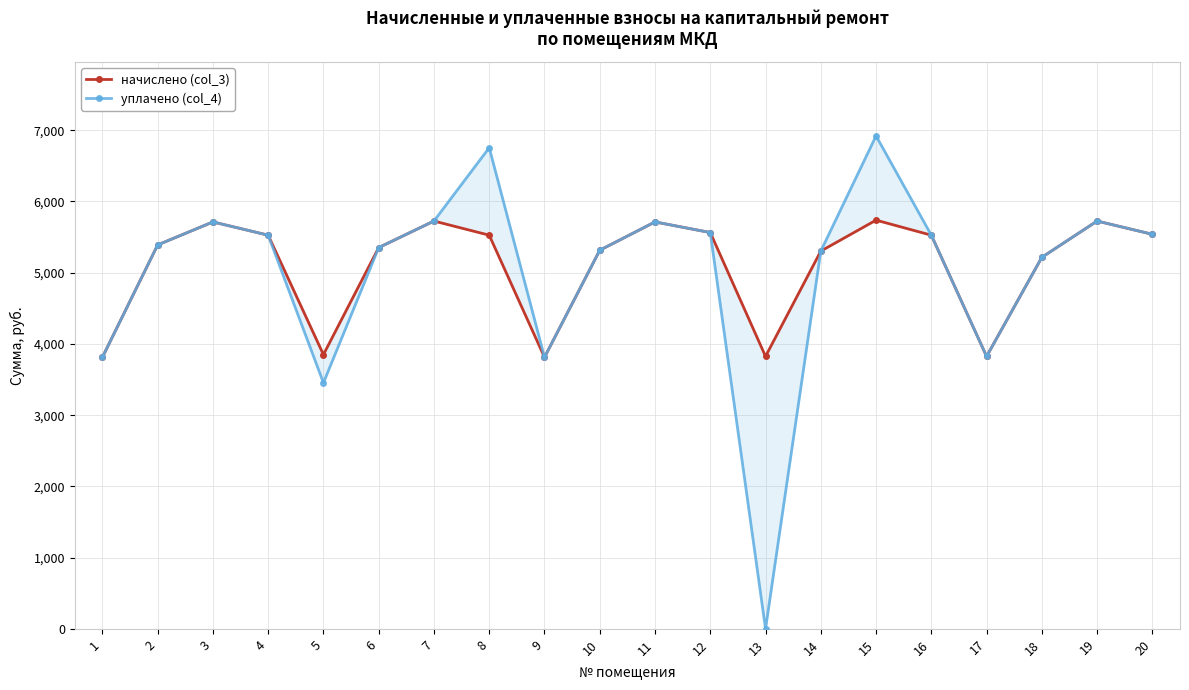

True or false: начислено (col_3) and уплачено (col_4) cross at least once.

False